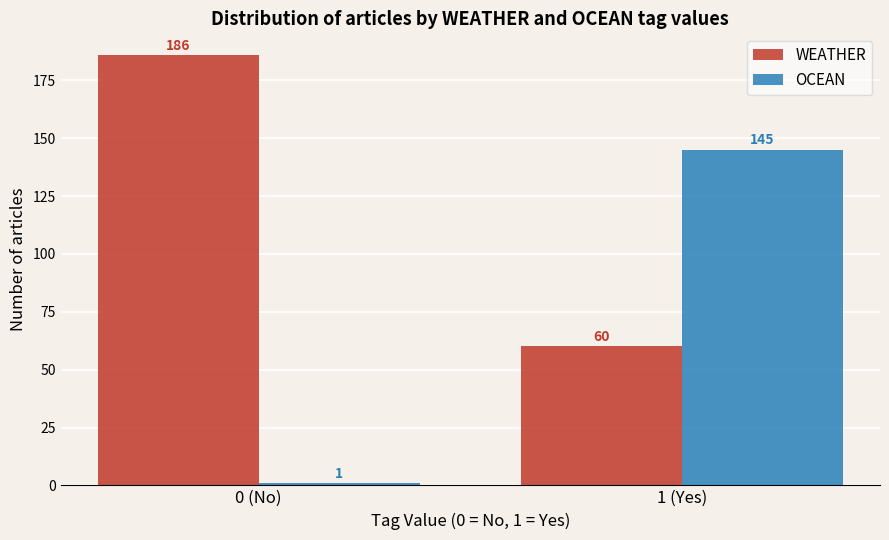

Reading left to right, extract all data points from this chart.

WEATHER: 0 (No)=186	1 (Yes)=60
OCEAN: 0 (No)=1	1 (Yes)=145